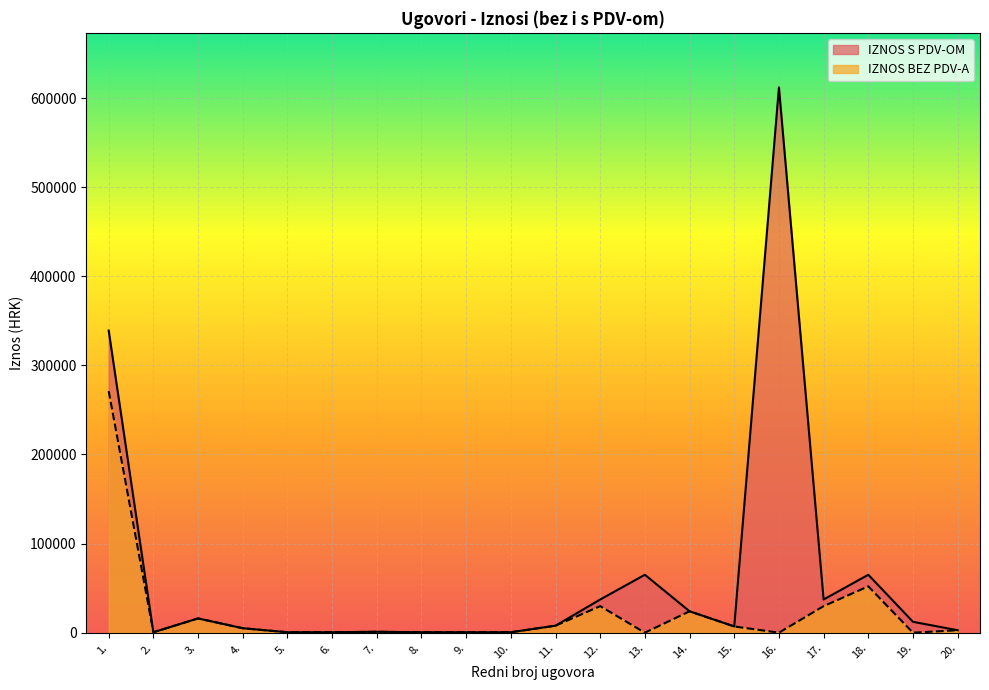

Which series changed the most between 11. and 20.?

IZNOS S PDV-OM